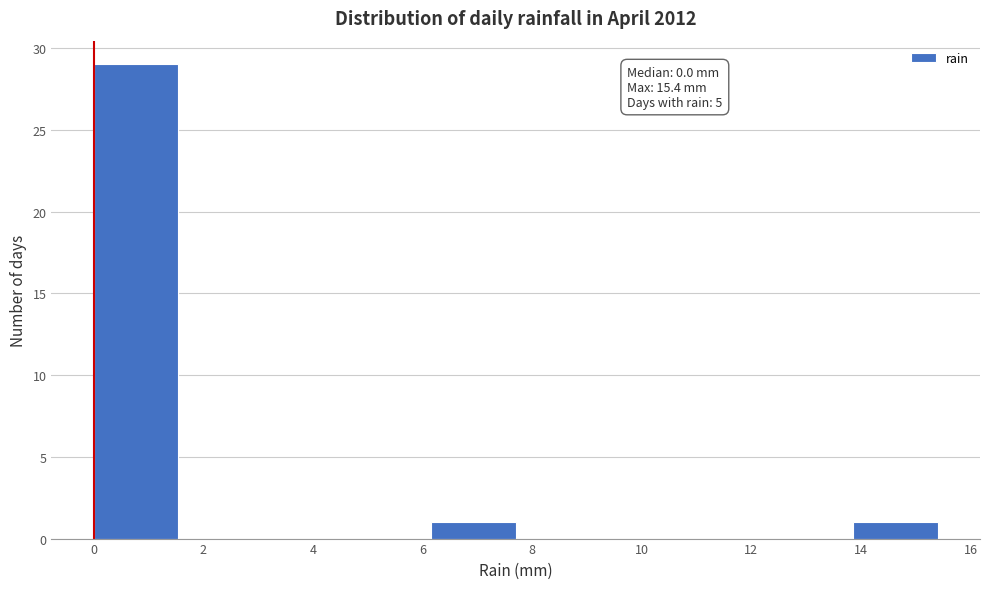

Over which range of the x-axis is the bar tallest?

0.00 to 1.54